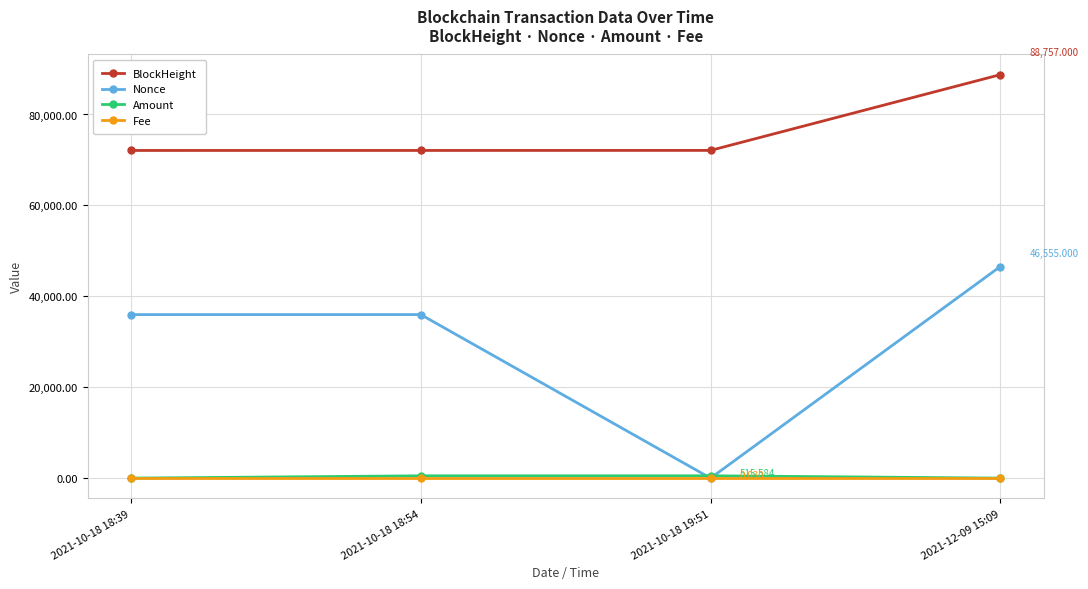

True or false: Nonce has more than 2 interior local peaks.

False